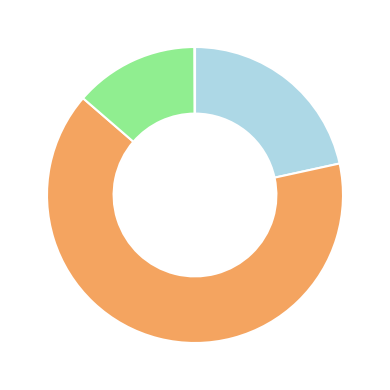

Is there any slice that represents more than half of the pie?

Yes